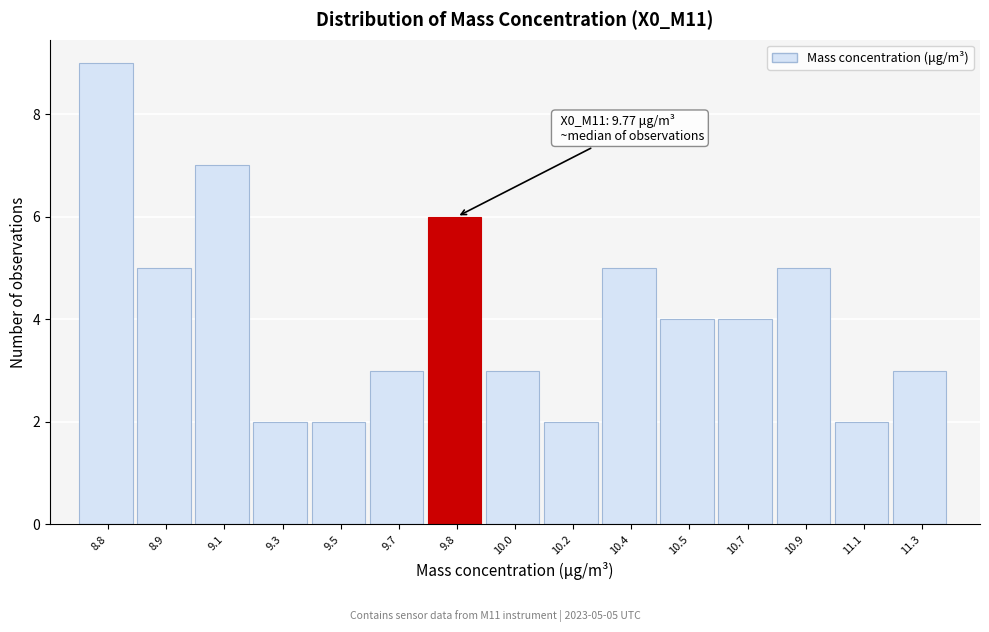

Reading right to left, what are all the values shown in this chart?

11.3=3	11.1=2	10.9=5	10.7=4	10.5=4	10.4=5	10.2=2	10.0=3	9.8=6	9.7=3	9.5=2	9.3=2	9.1=7	8.9=5	8.8=9